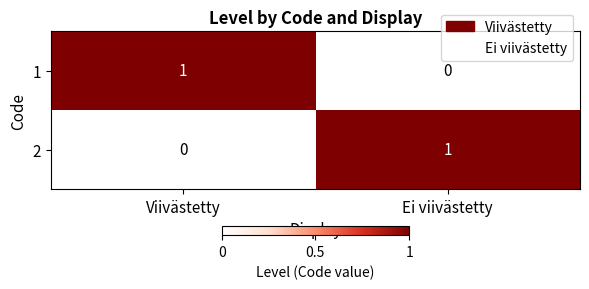

Rank the categories by 1 value from highest to lowest.

Viivästetty, Ei viivästetty